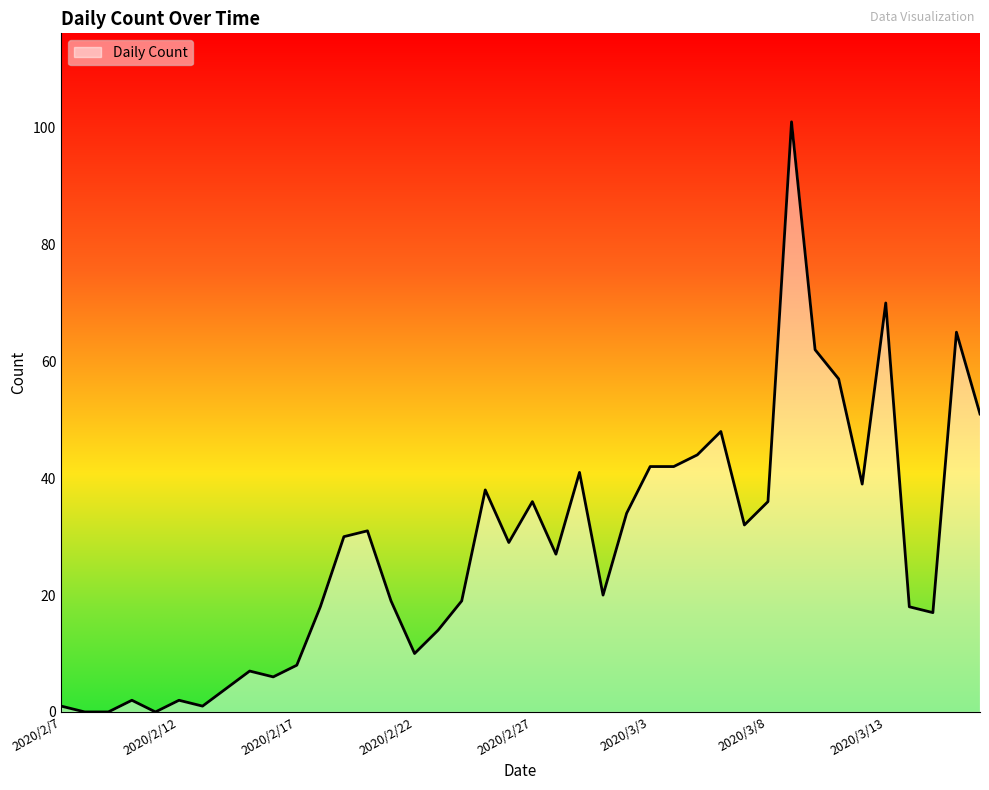

What is the difference between the maximum and minimum values?

101